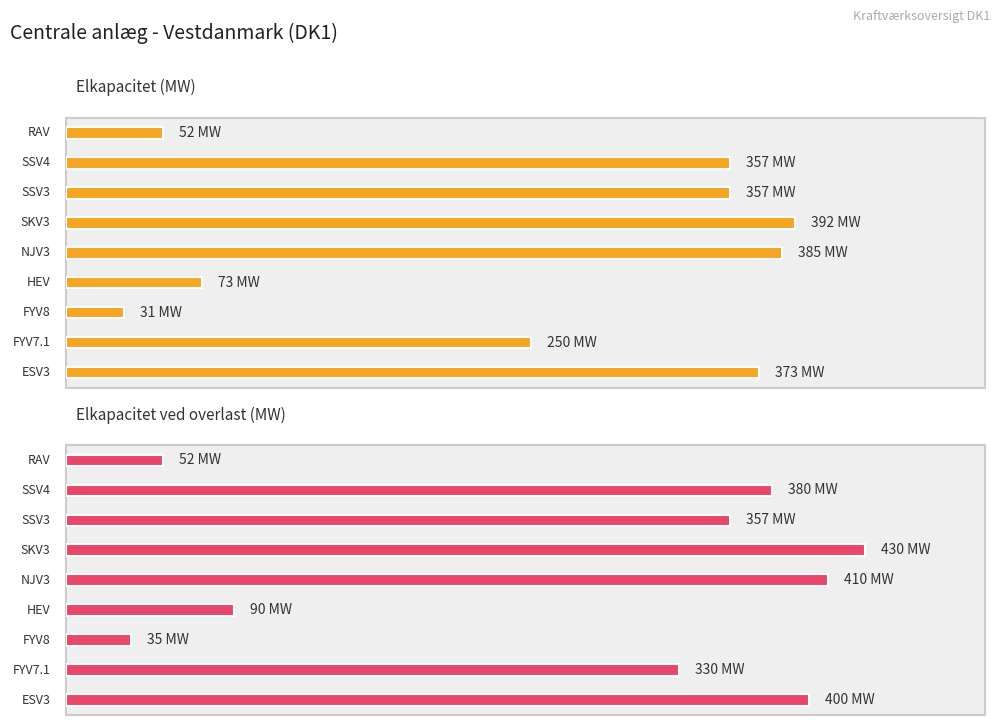

How many data points does each series have?

9